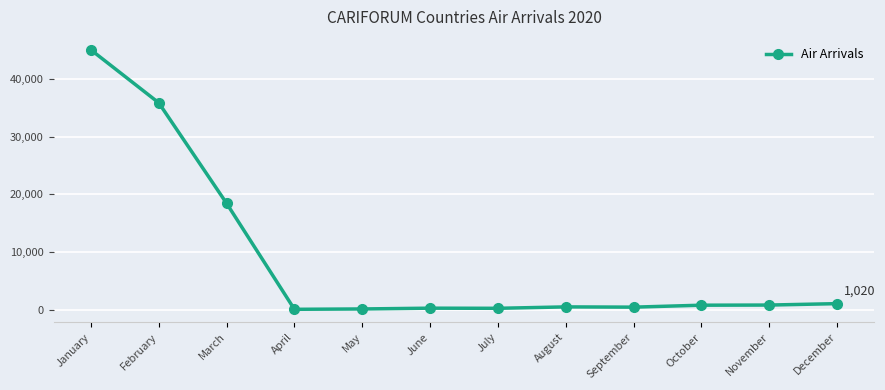

What is the average value?

8615